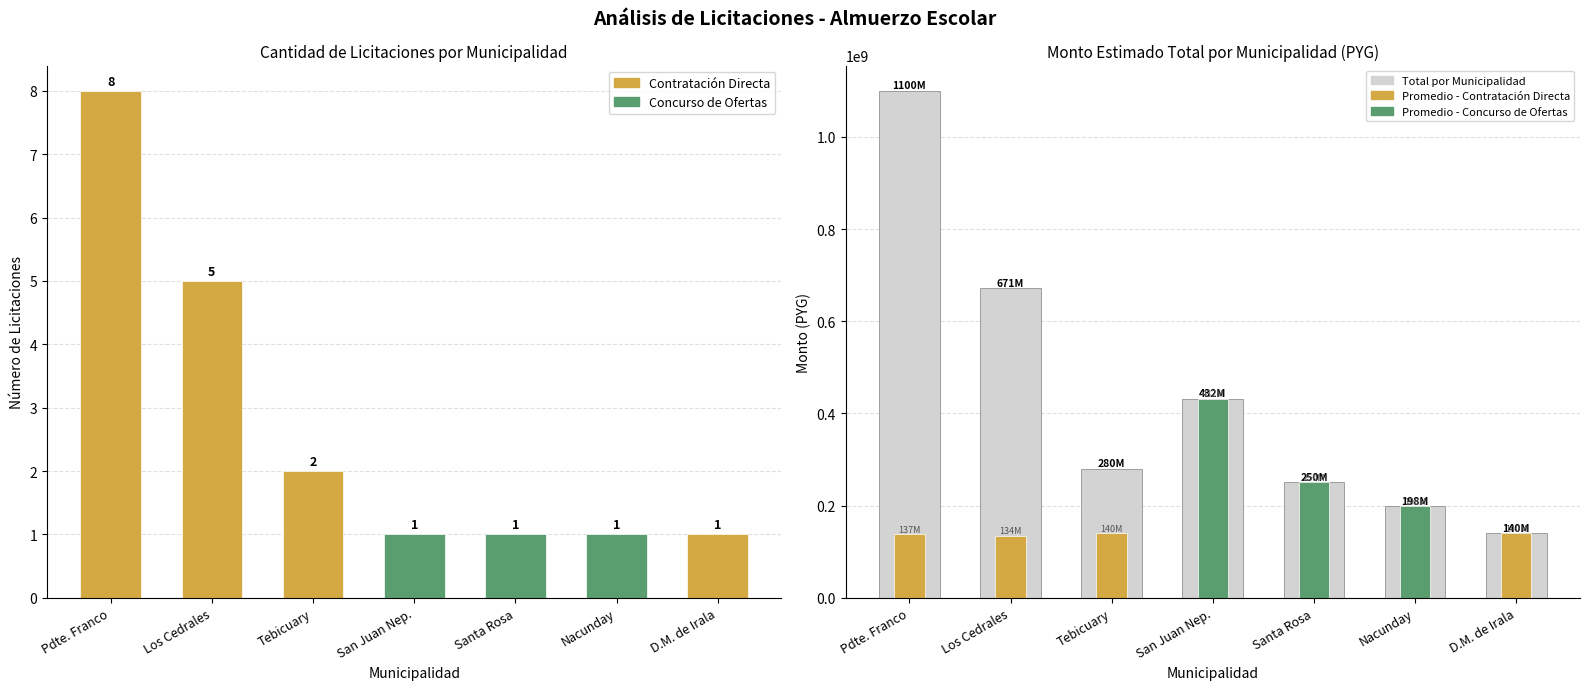

What is the sum of all Monto Total values?

3071311731